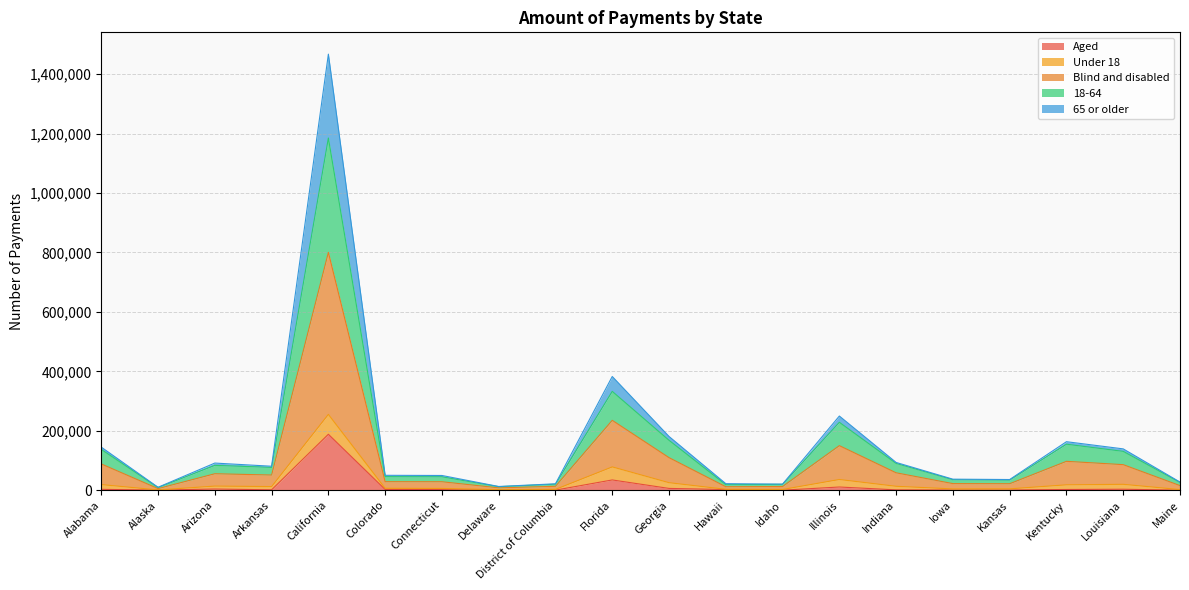

Which category has the highest value in the Aged series?

California